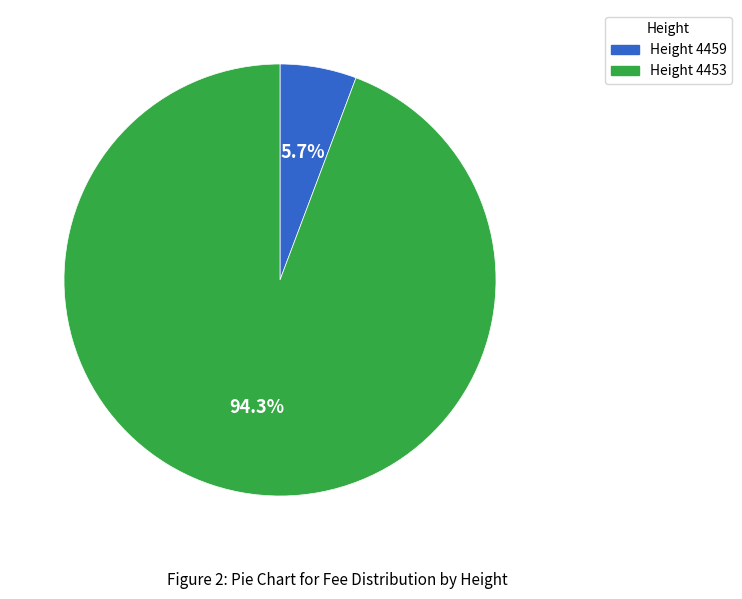

Is there a majority slice in this chart?

Yes